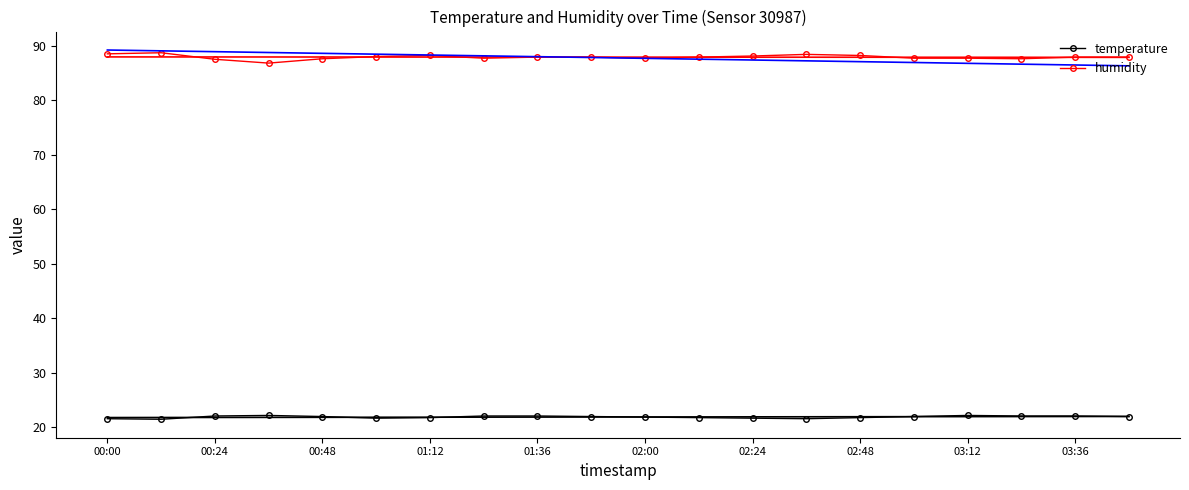

What is the minimum value shown in the chart?

21.5